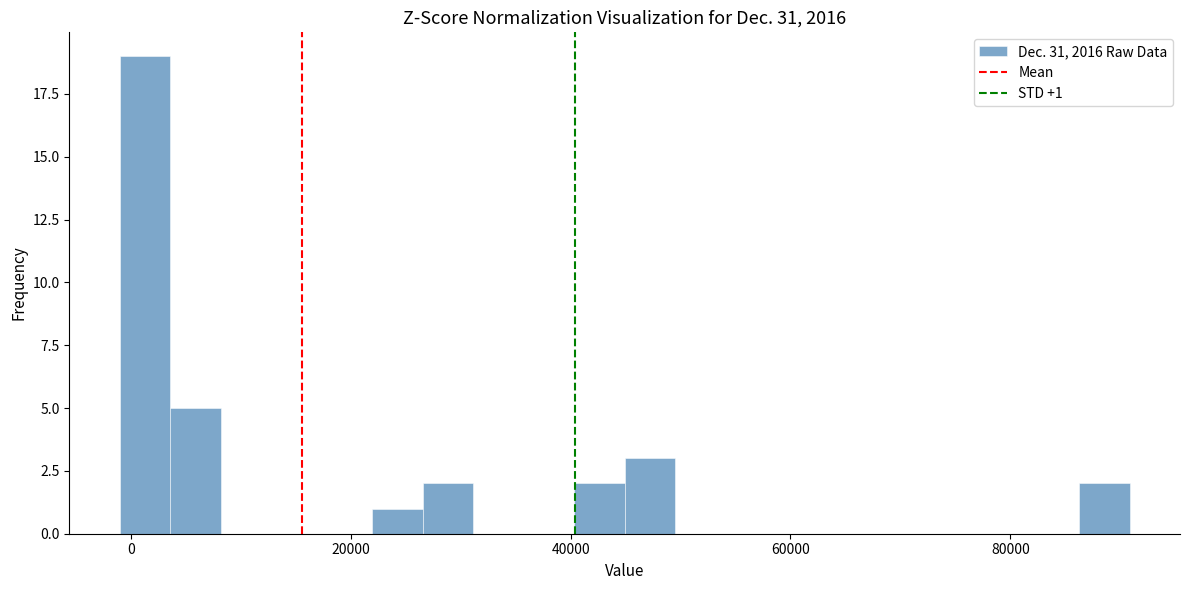

Around what value on the x-axis is the tallest bar? Give the approximate position of its centre, as read against the axis.

2000